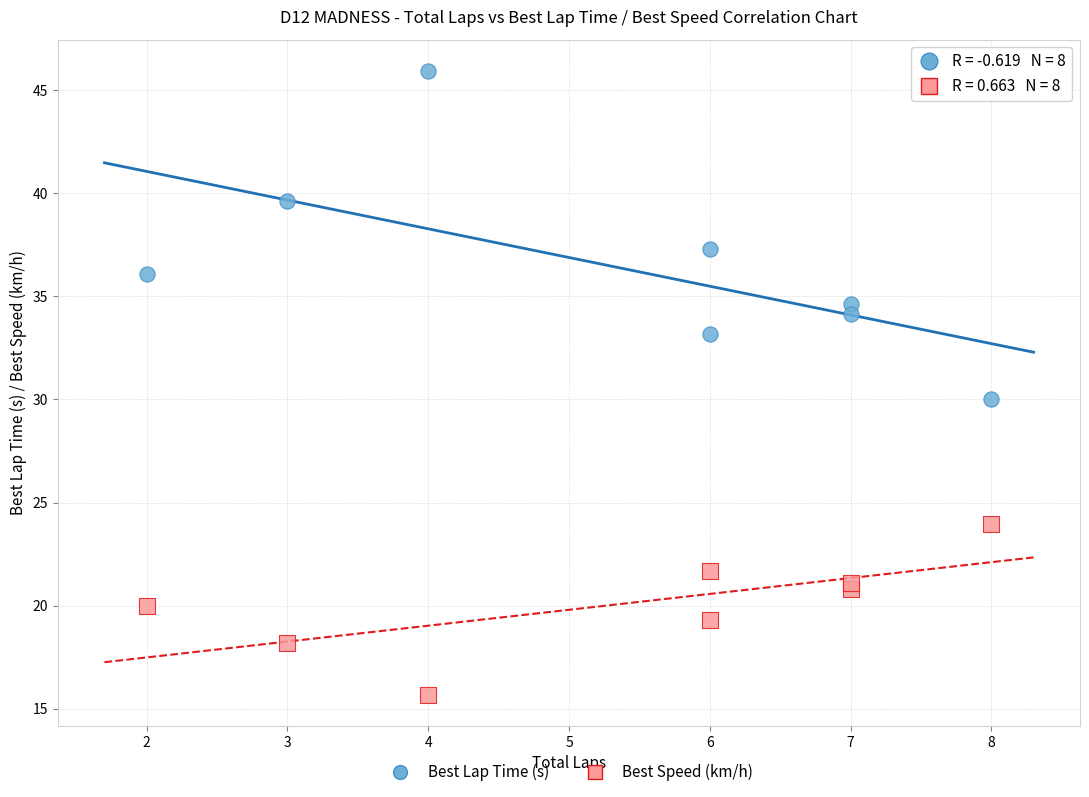

Which series reaches the minimum Y coordinate?

Best Speed (km/h)